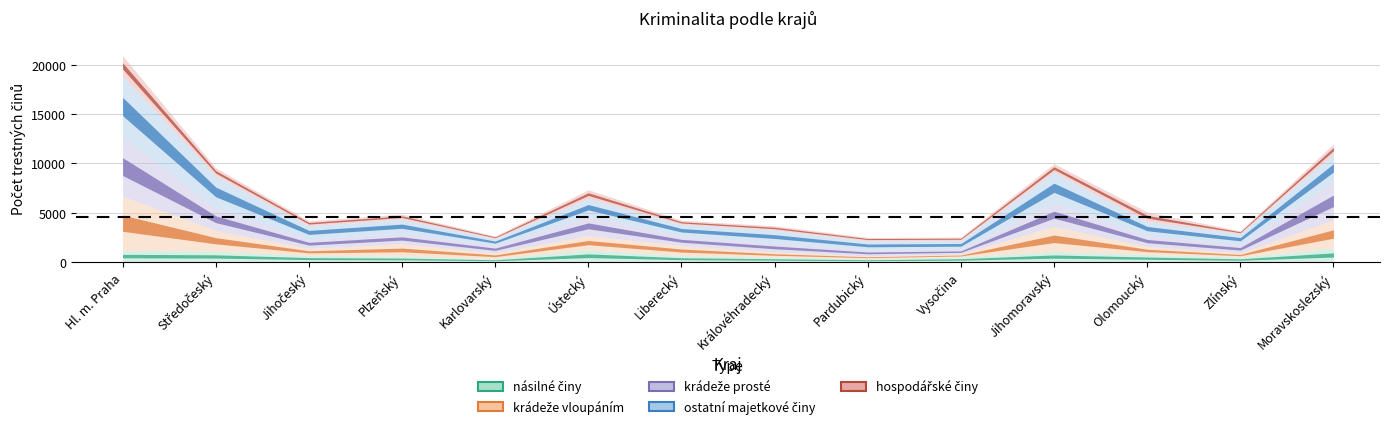

True or false: násilné činy has a value of 771 at Středočeský.

False